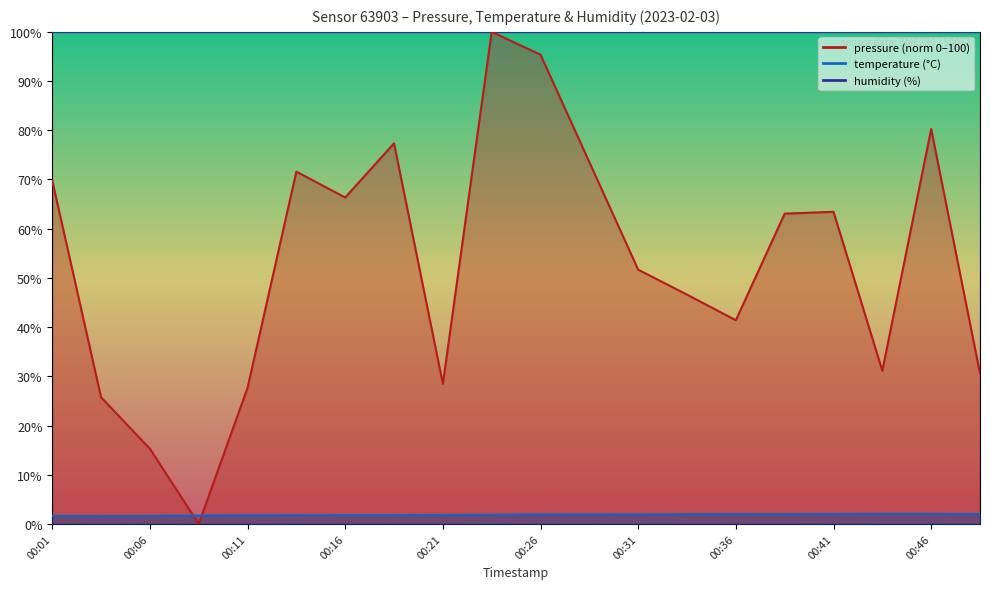

What is the average value of the temperature series?

1.9